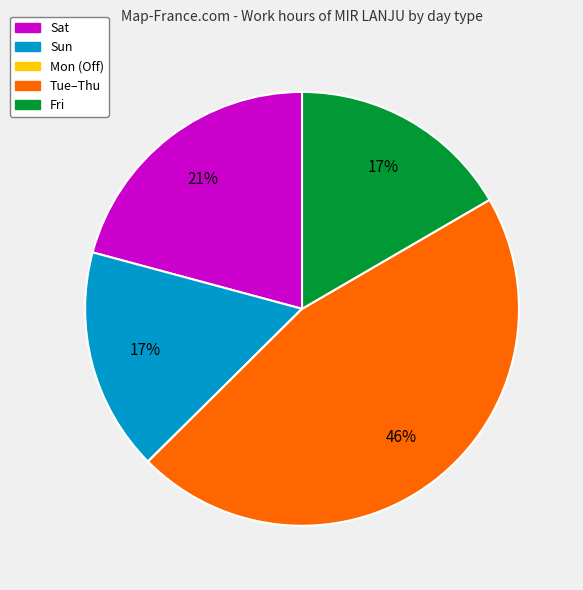

Does any single category account for the majority?

No